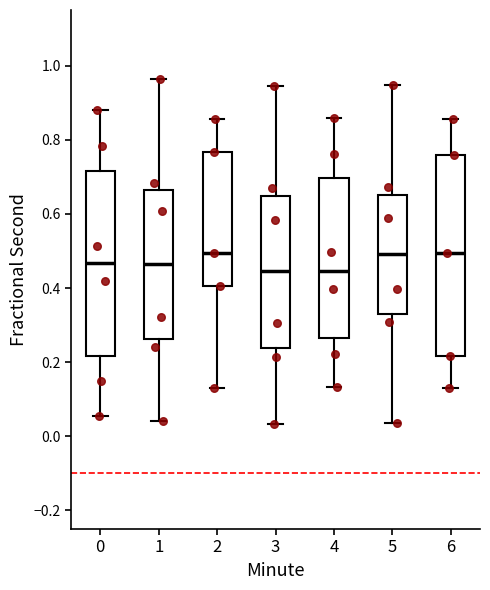

Which box is the tallest, from its lower edge to its upper edge?

6